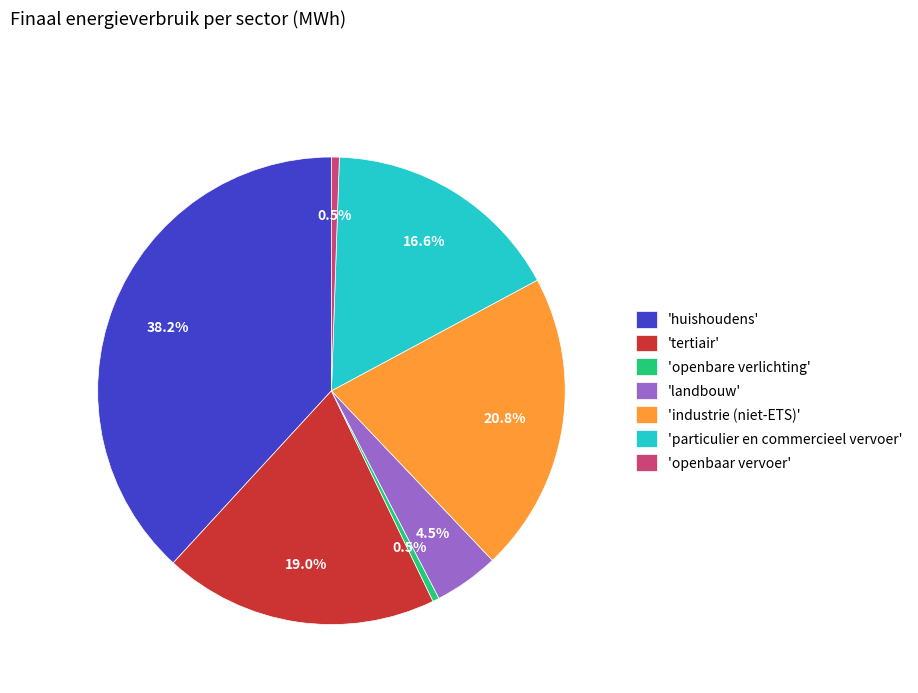

What portion of the pie excludes 'particulier en commercieel vervoer'?

83.4%